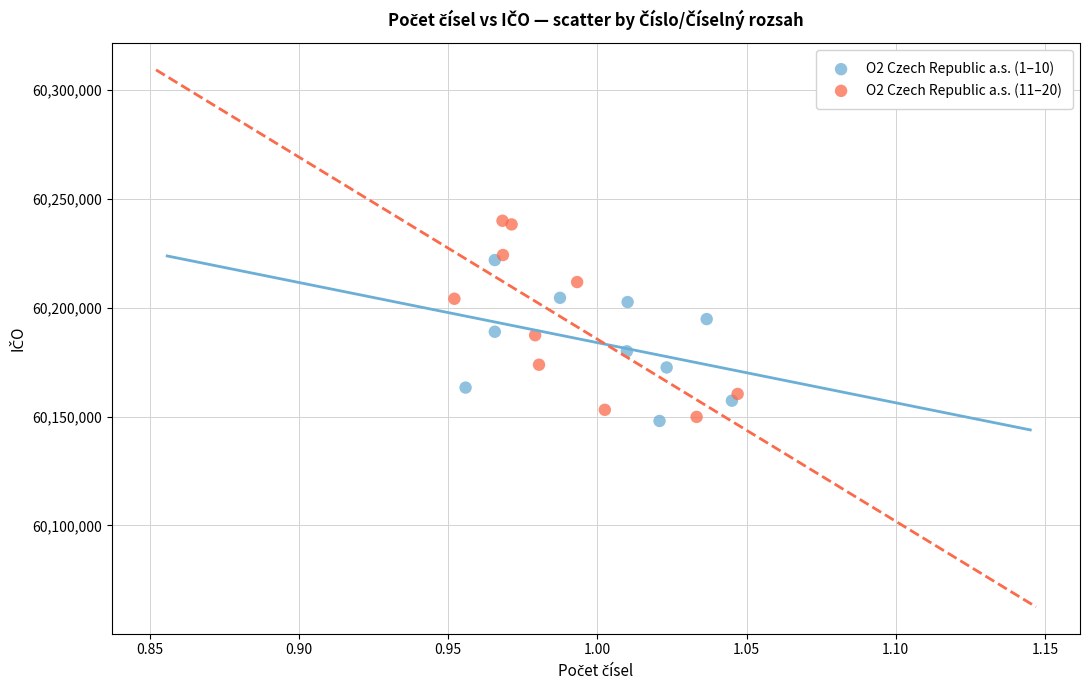

What are all the series names shown in the legend?

O2 Czech Republic a.s. (1–10), O2 Czech Republic a.s. (11–20)